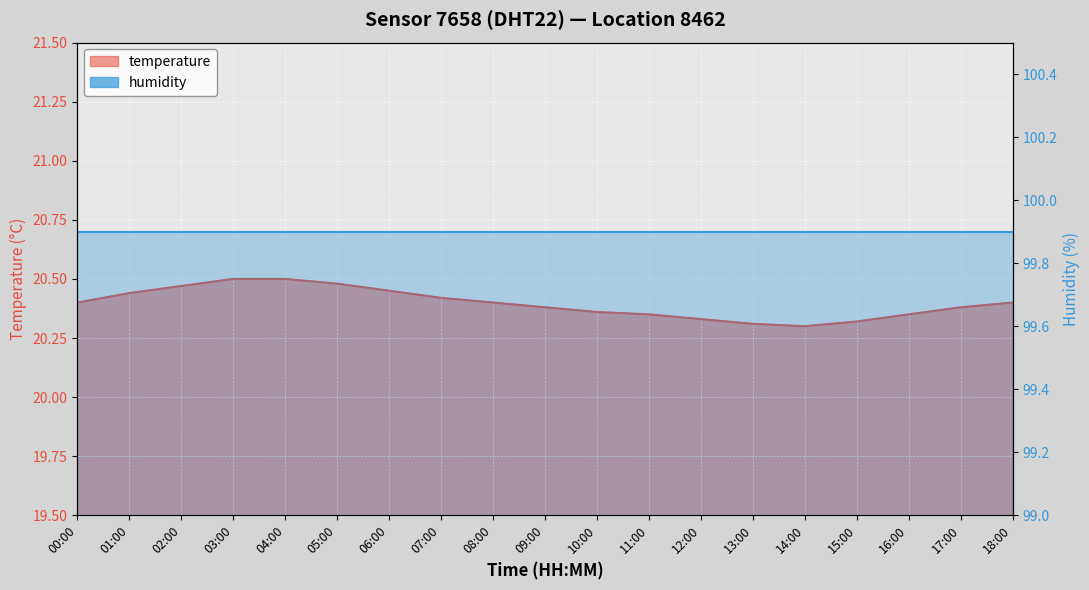

What is the average value?

20.4